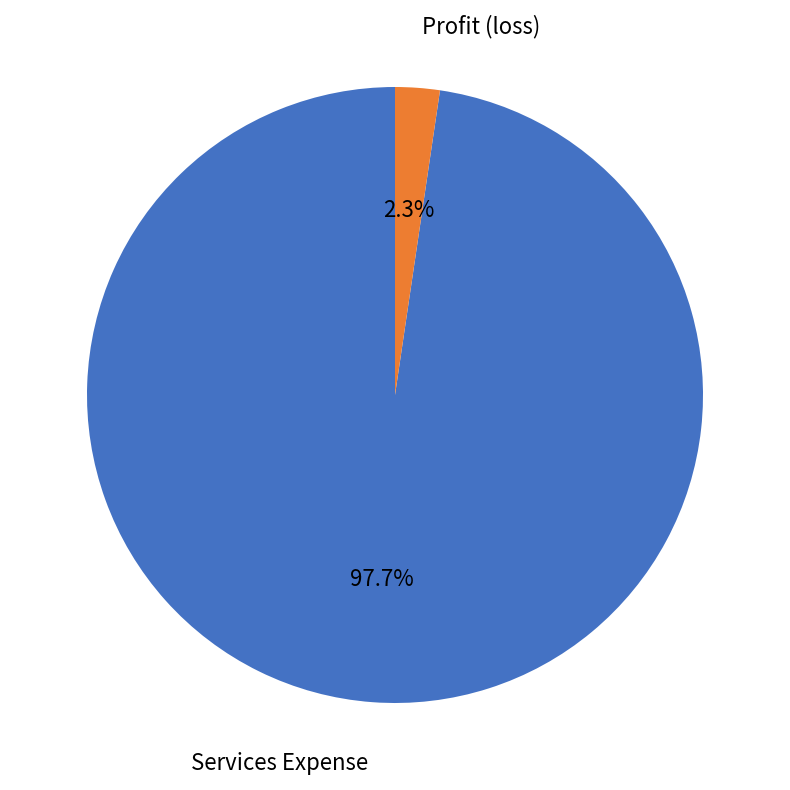

What percentage is the Services Expense slice, to the nearest percent?

98%